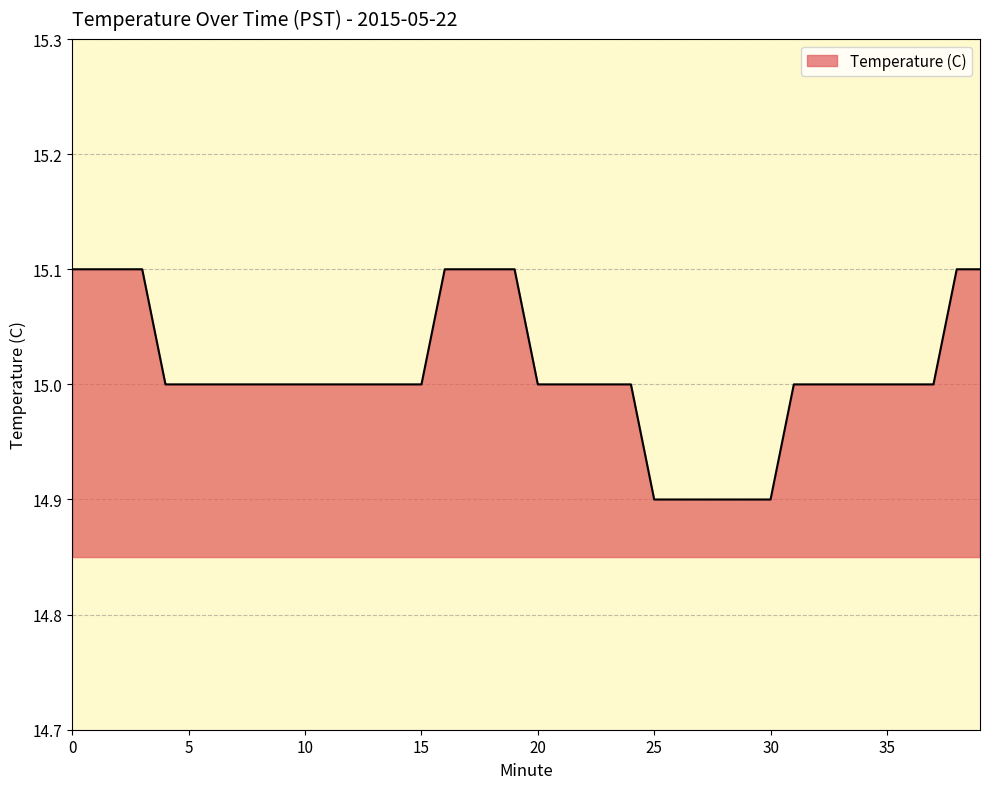

What is the minimum value shown in the chart?

14.9